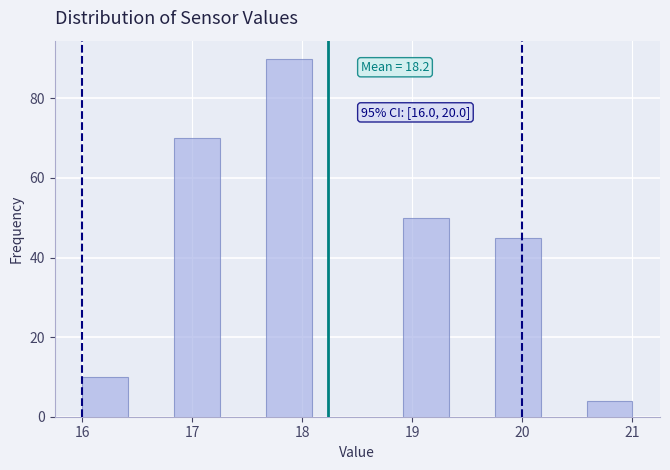

Which range on the x-axis has the tallest bar?

17.7 to 18.1